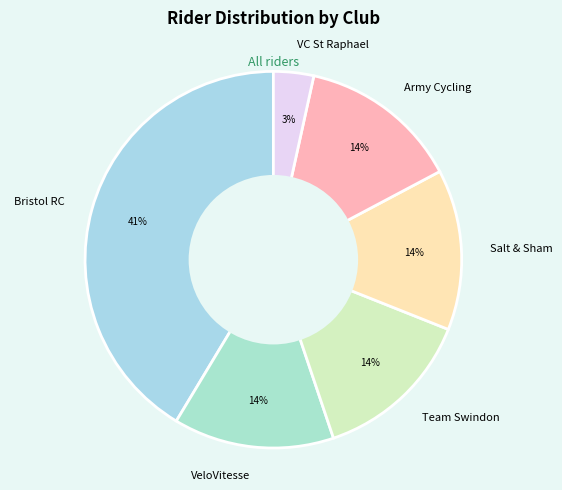

True or false: Bristol RC accounts for 34% of the total.

False